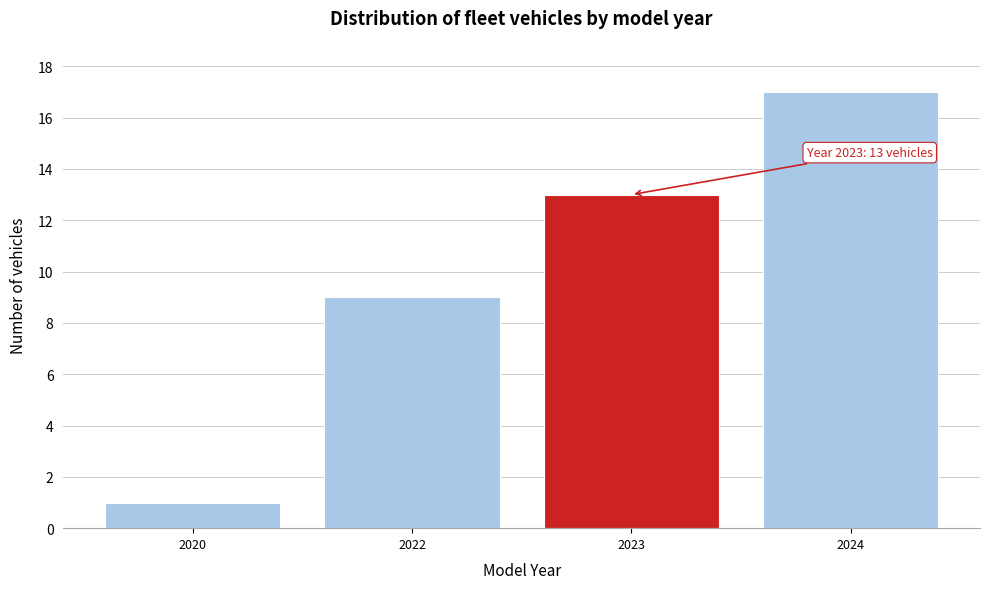

Reading left to right, what are all the values shown in this chart?

2020=1	2022=9	2023=13	2024=17